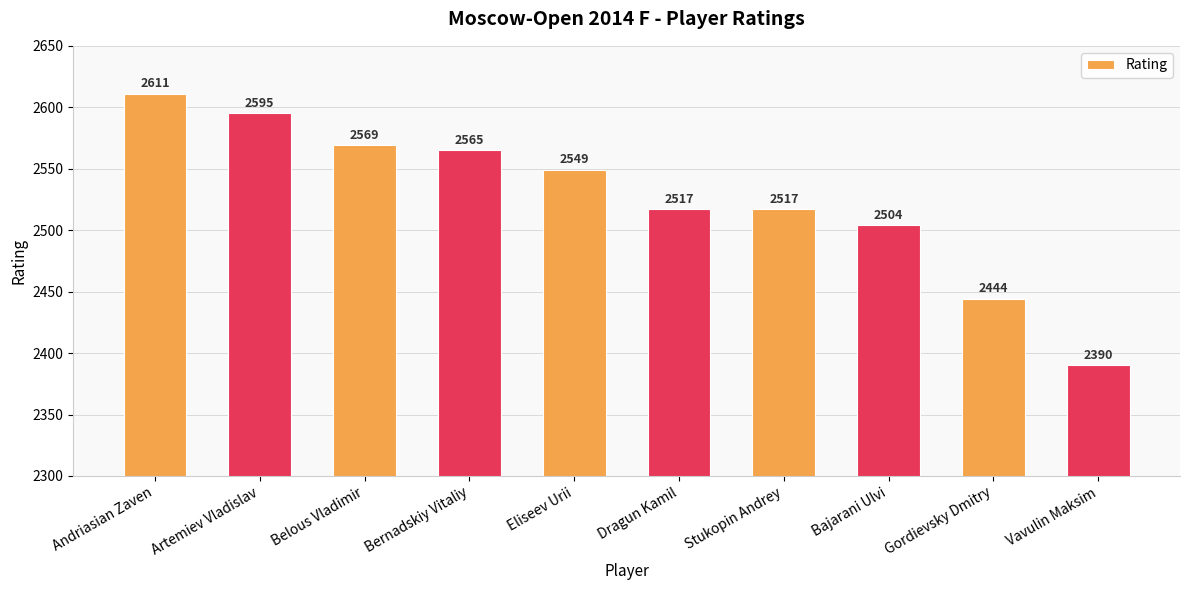

How many bars are there in total?

10